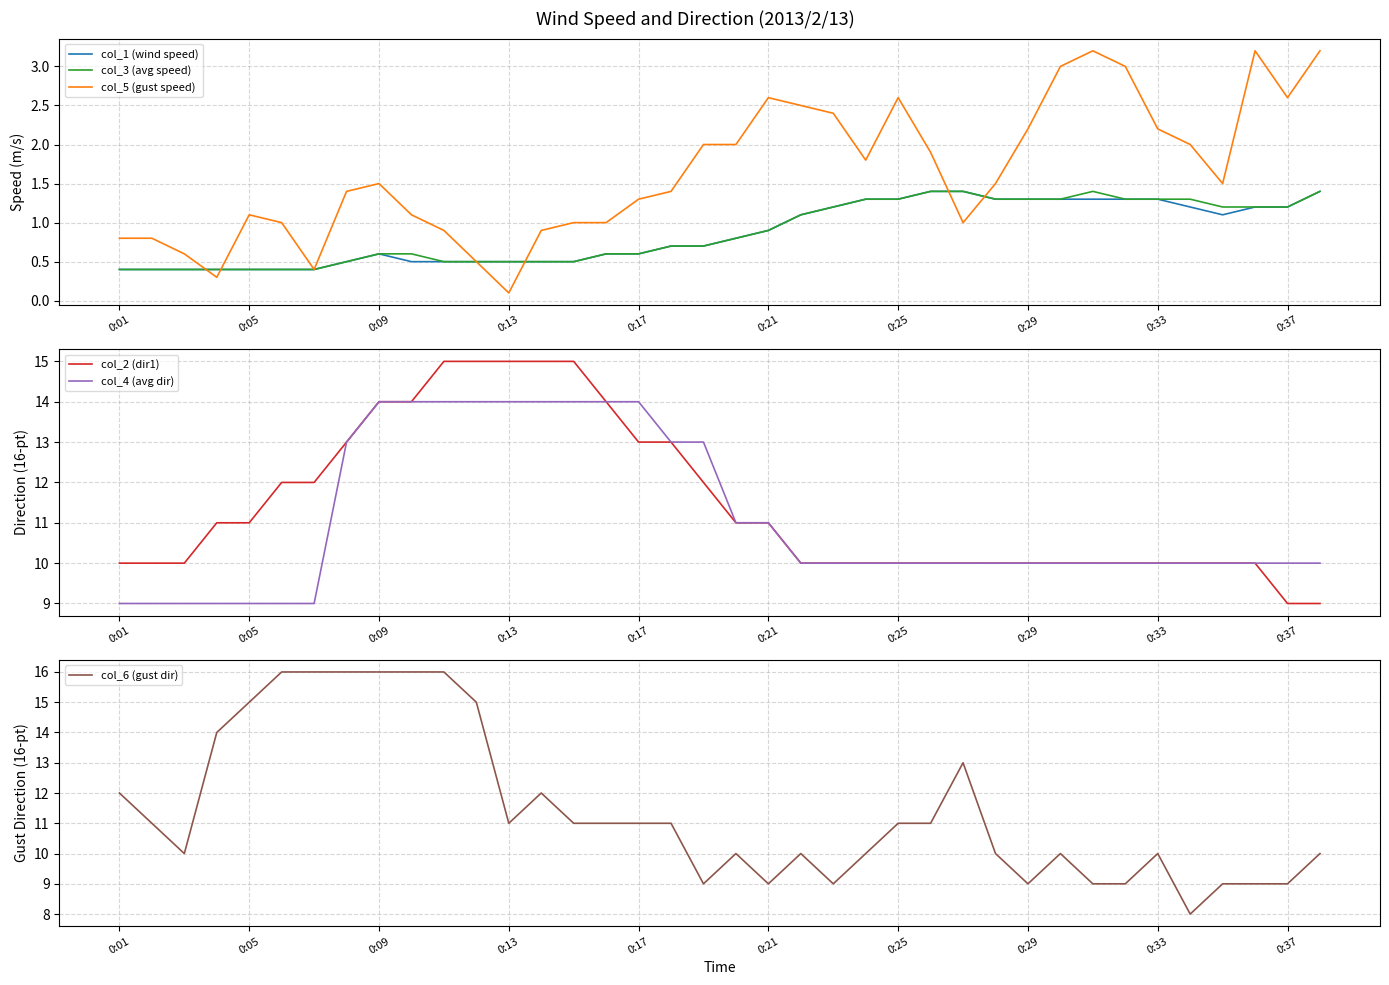

What is the difference between the maximum and second lowest values in the col_5 (gust speed) series?

2.9